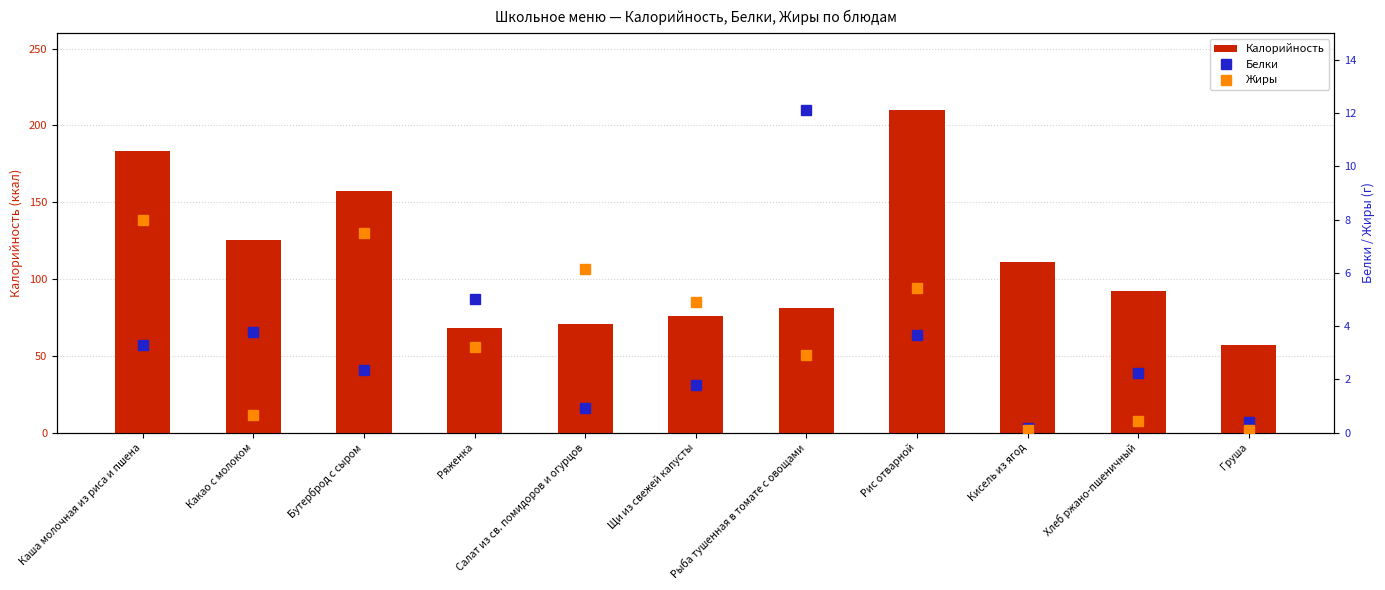

Is the value of Жиры at Рыба тушенная в томате с овощами greater than the value of Белки at Салат из св. помидоров и огурцов?

Yes